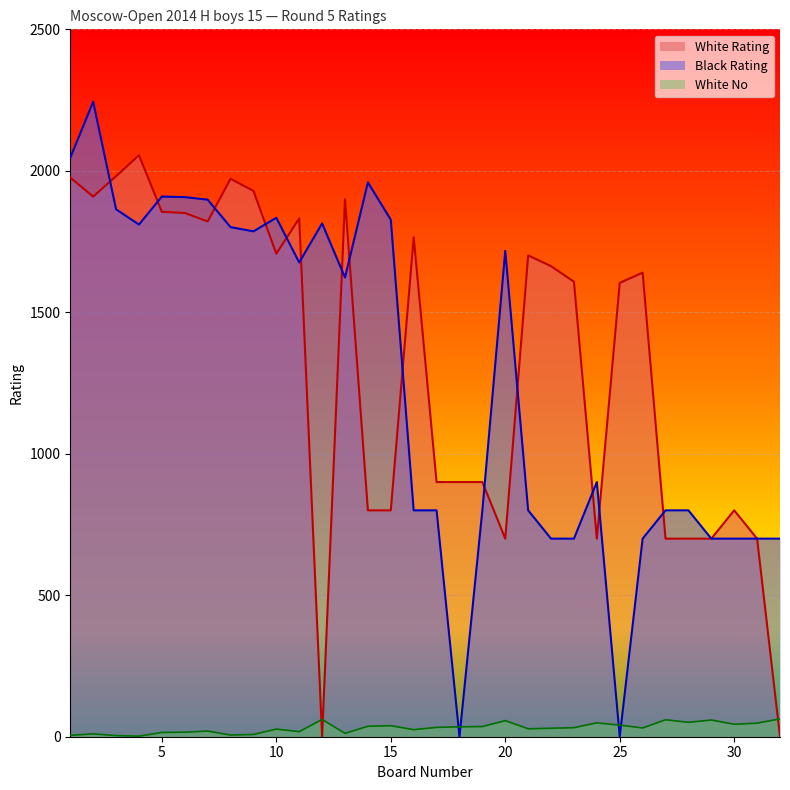

At which category does Black Rating reach its first local valley?

4